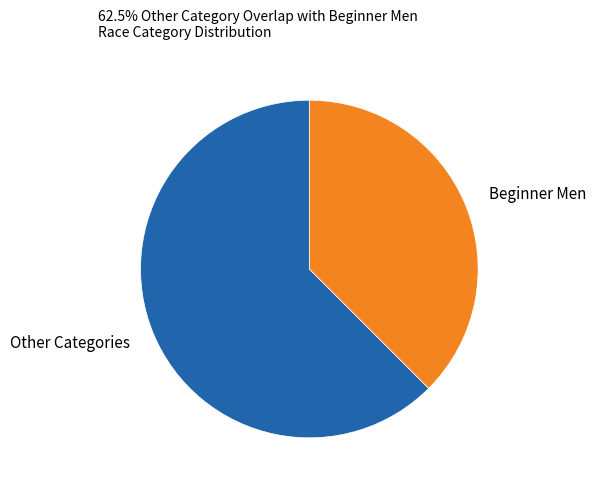

Is the sum of Beginner Men and Other Categories greater than half?

Yes